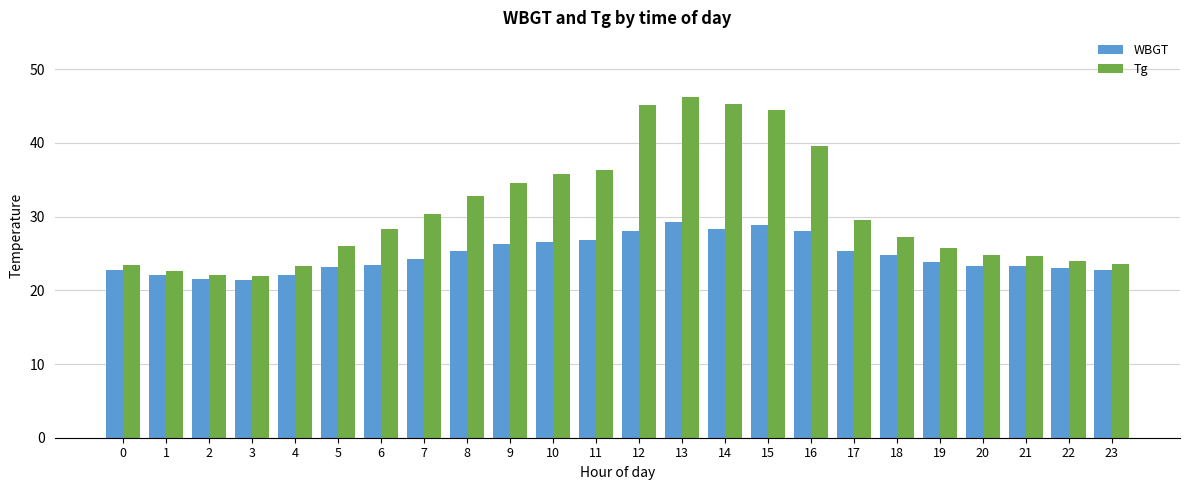

Where does the Tg series first go above 28?

6